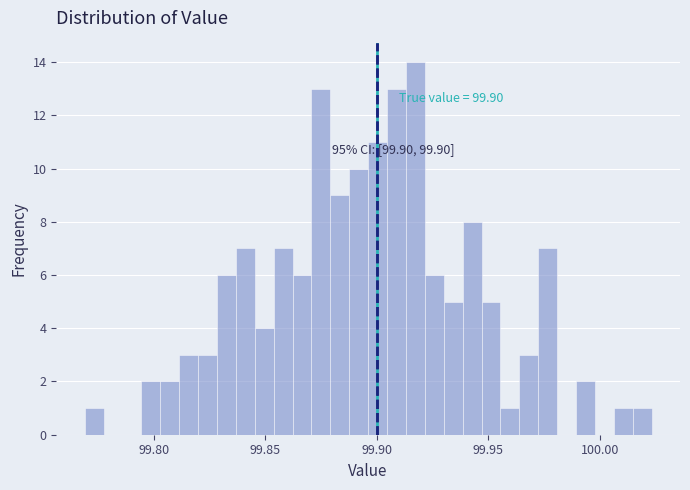

Read against the x-axis, roughly where is the centre of the tallest bar?

99.915